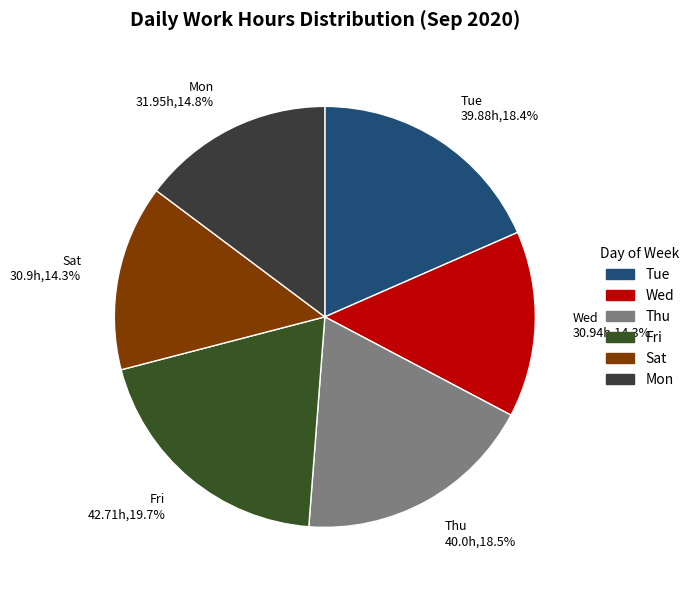

Is Thu 40.0h,18.5% the majority of the pie?

No